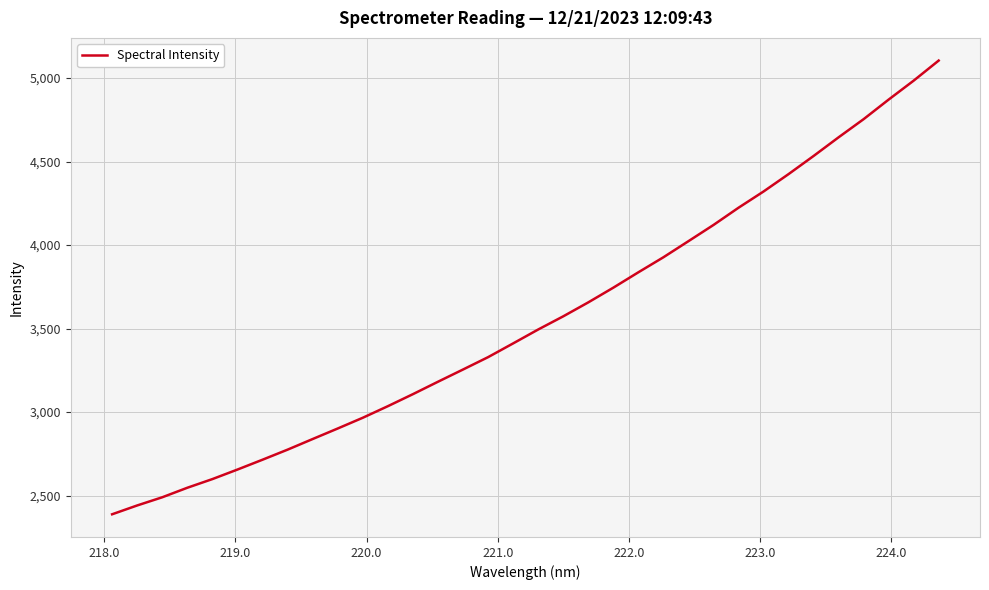

What is the maximum value shown in the chart?

5104.8